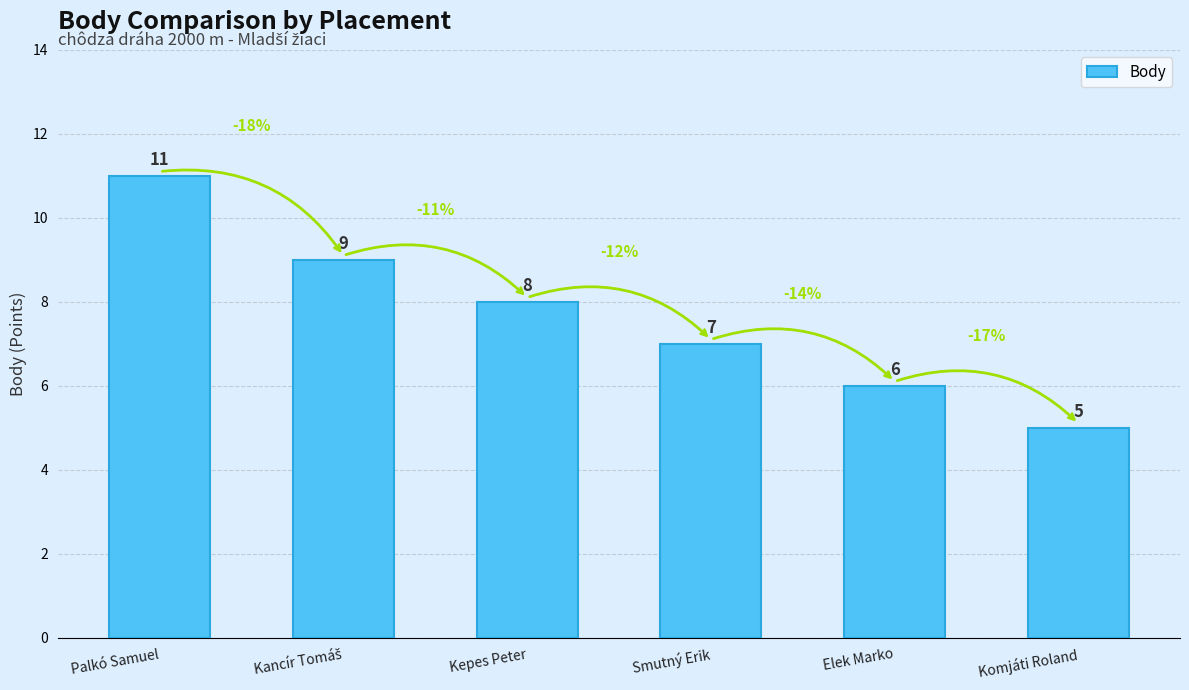

What is the label of the 1st bar from the right?

Komjáti Roland